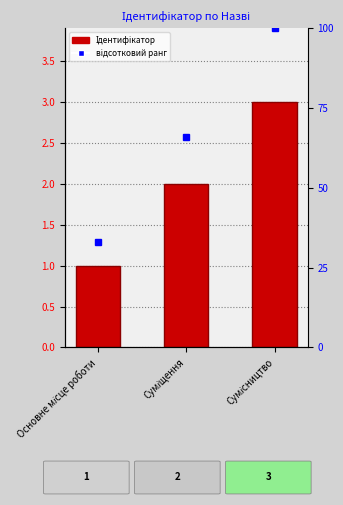

Reading left to right, what are all the values shown in this chart?

1	2	3